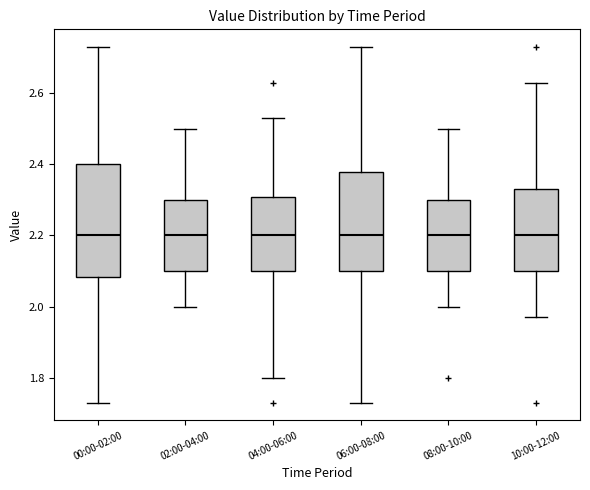

Reading left to right, transcribe this box plot: for each box, give where its median line is, the range the box spans, and where its two whiskers end, as read against the y-axis. The values are not printed on the chart, so give them approximately, as read against the axis.

00:00-02:00: median 2.20, box 2.08 to 2.40, whiskers 1.74 to 2.74
02:00-04:00: median 2.20, box 2.10 to 2.30, whiskers 2.00 to 2.50
04:00-06:00: median 2.20, box 2.10 to 2.30, whiskers 1.80 to 2.54
06:00-08:00: median 2.20, box 2.10 to 2.38, whiskers 1.74 to 2.74
08:00-10:00: median 2.20, box 2.10 to 2.30, whiskers 2.00 to 2.50
10:00-12:00: median 2.20, box 2.10 to 2.34, whiskers 1.98 to 2.64